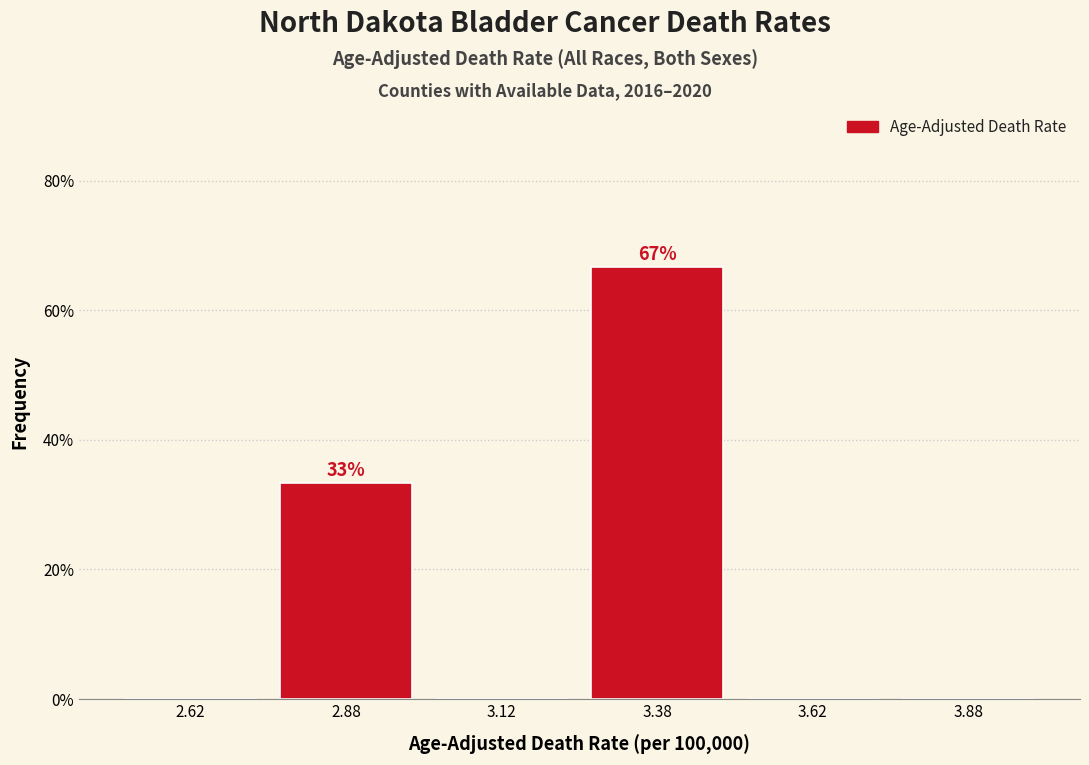

Which range on the x-axis has the tallest bar?

3.25 to 3.50